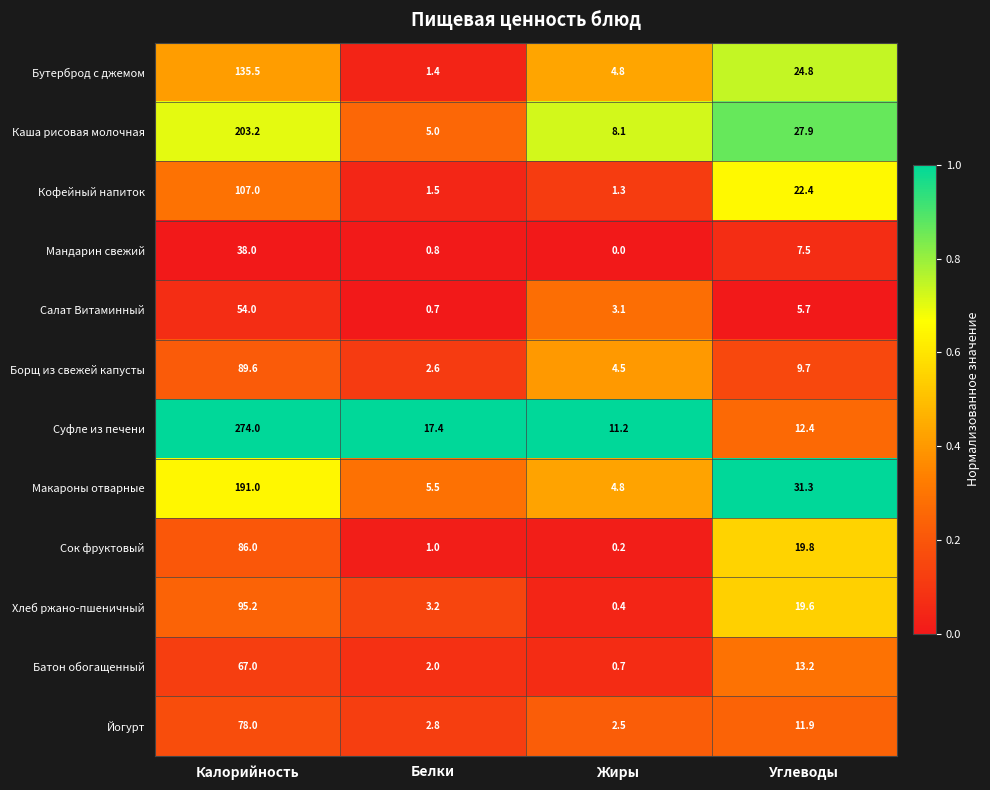

Which series has the largest range (max minus min)?

Суфле из печени